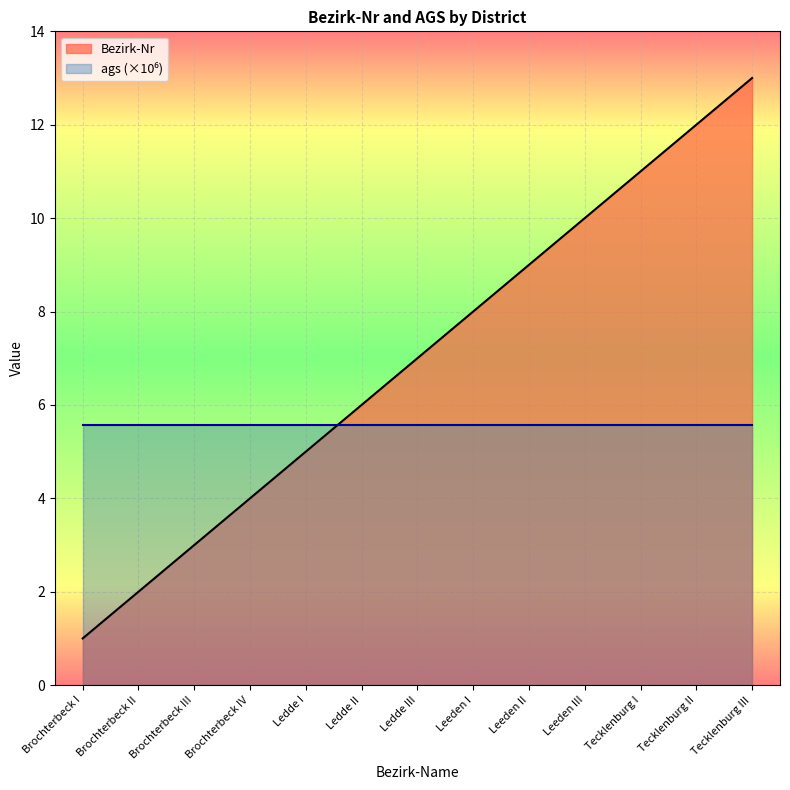

What is the change in value from Brochterbeck I to Leeden II?

+8